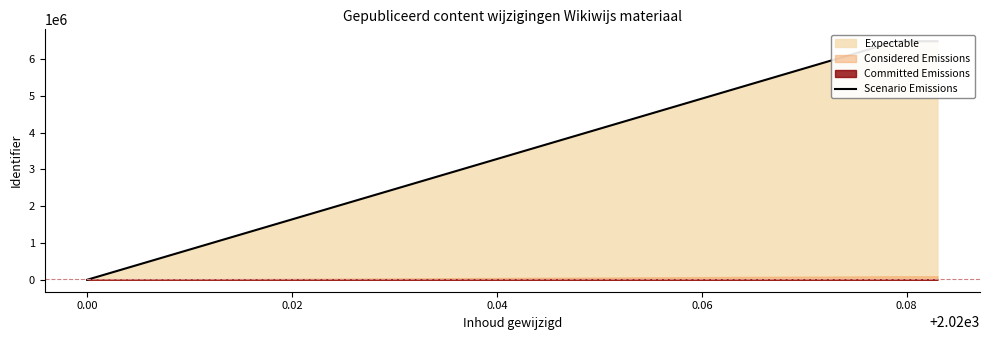

What is the difference between the maximum and minimum values?

6485760